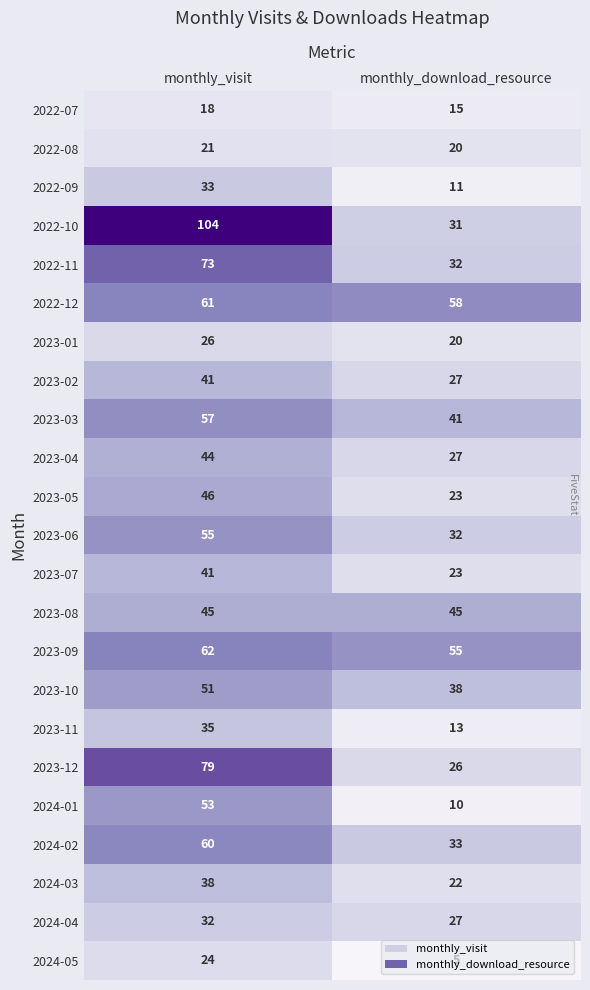

List the labels in order of 2023-11 value, largest first.

monthly_visit, monthly_download_resource